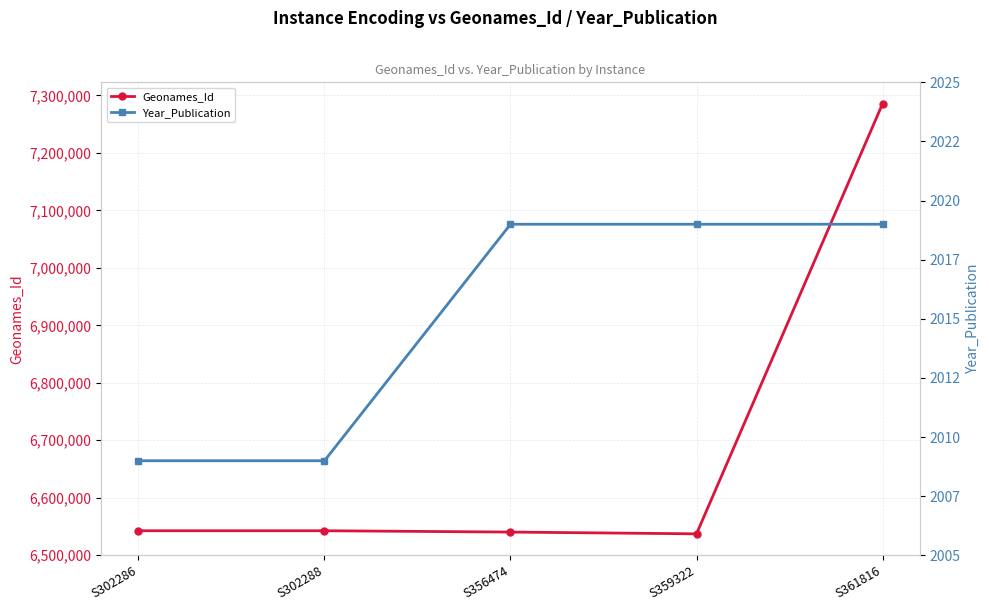

What is the minimum value shown in the chart?

2009